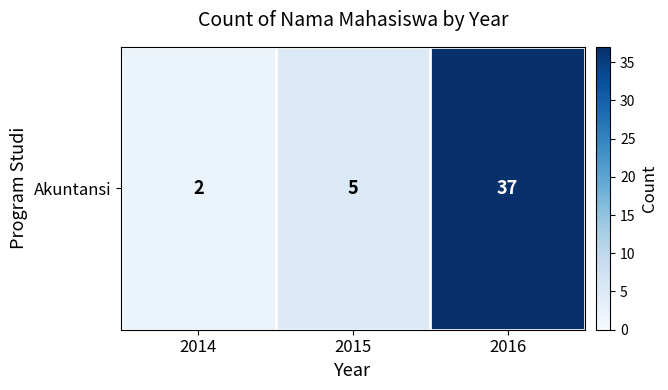

At which category does the chart reach its minimum across all series?

2014